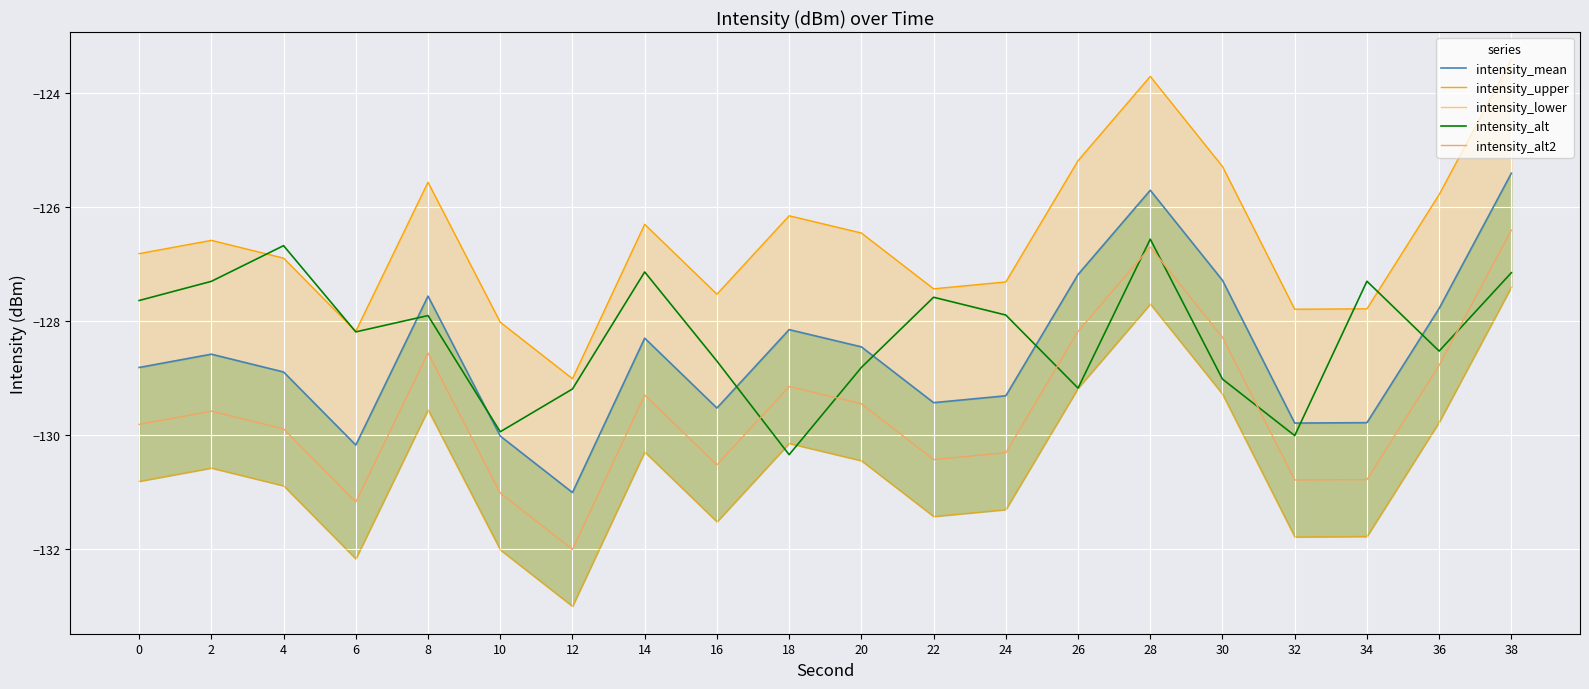

Reading left to right, what are all the values shown in this chart?

intensity_mean: -128.8	-128.6	-128.9	-130.2	-127.6	-130.0	-131.0	-128.3	-129.5	-128.2	-128.5	-129.4	-129.3	-127.2	-125.7	-127.3	-129.8	-129.8	-127.8	-125.4
intensity_upper: -126.8	-126.6	-126.9	-128.2	-125.6	-128.0	-129.0	-126.3	-127.5	-126.2	-126.5	-127.4	-127.3	-125.2	-123.7	-125.3	-127.8	-127.8	-125.8	-123.4
intensity_lower: -130.8	-130.6	-130.9	-132.2	-129.6	-132.0	-133.0	-130.3	-131.5	-130.2	-130.5	-131.4	-131.3	-129.2	-127.7	-129.3	-131.8	-131.8	-129.8	-127.4
intensity_alt: -127.6	-127.3	-126.7	-128.2	-127.9	-129.9	-129.2	-127.1	-128.7	-130.3	-128.8	-127.6	-127.9	-129.2	-126.6	-129.0	-130.0	-127.3	-128.5	-127.2
intensity_alt2: -129.8	-129.6	-129.9	-131.2	-128.6	-131.0	-132.0	-129.3	-130.5	-129.2	-129.5	-130.4	-130.3	-128.2	-126.7	-128.3	-130.8	-130.8	-128.8	-126.4